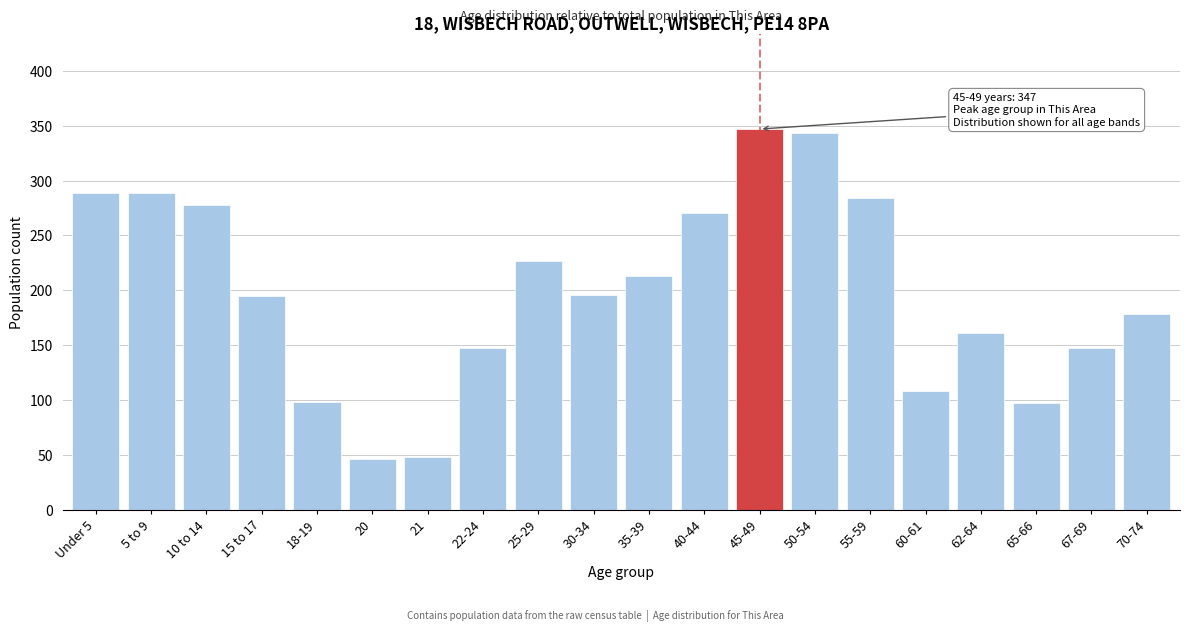

What is the change in value from 35-39 to 67-69?

-66